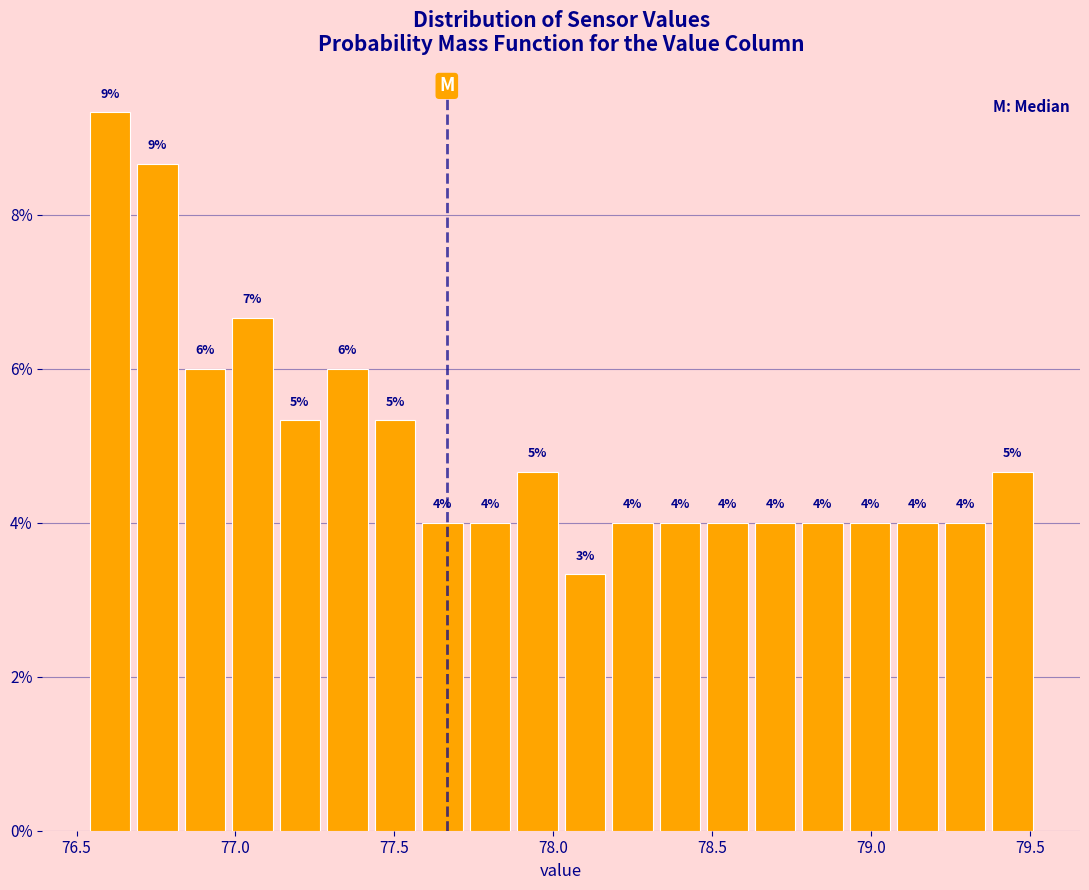

Read against the x-axis, roughly where is the centre of the tallest bar?

76.60